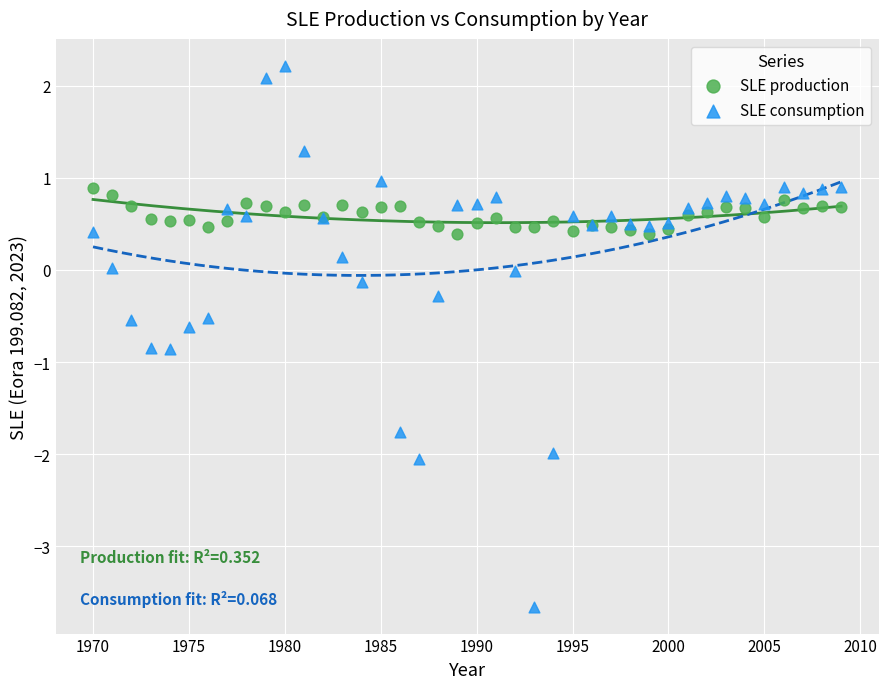

Which series contains the highest Y value?

SLE consumption